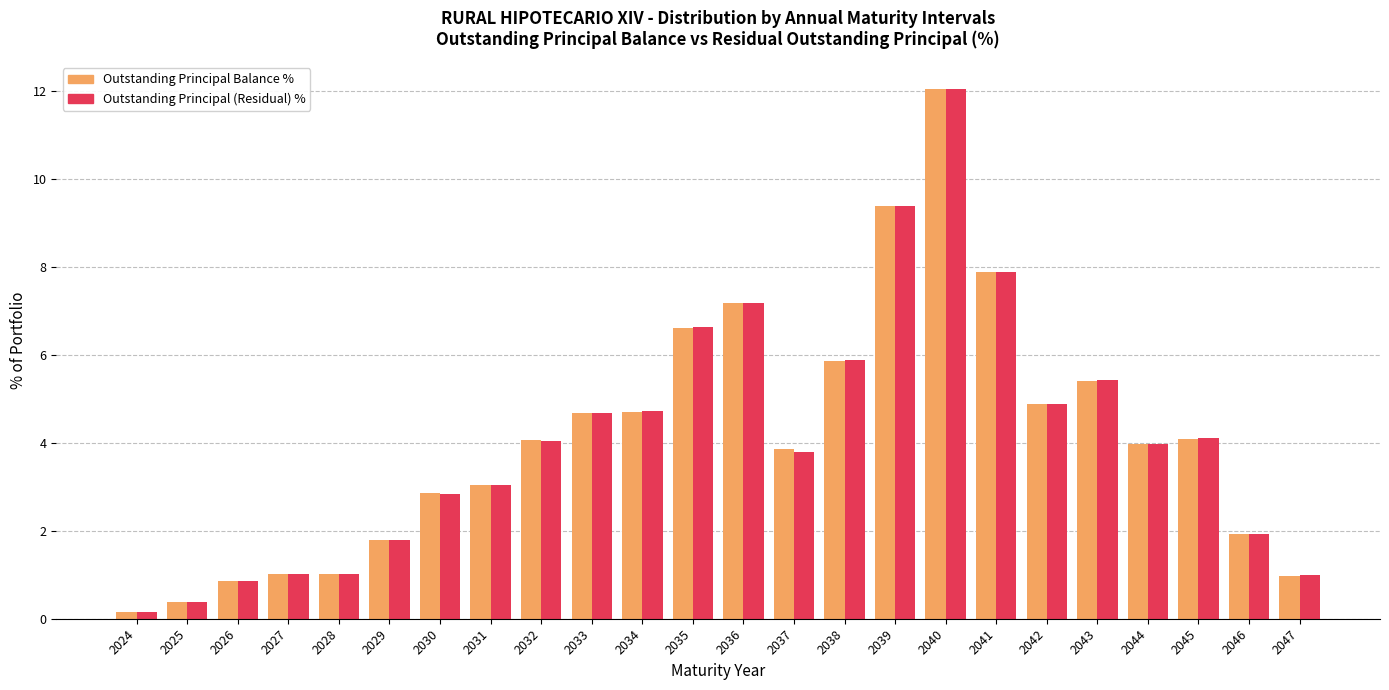

Where is Outstanding Principal (Residual) % nearest to the value 6?

2038